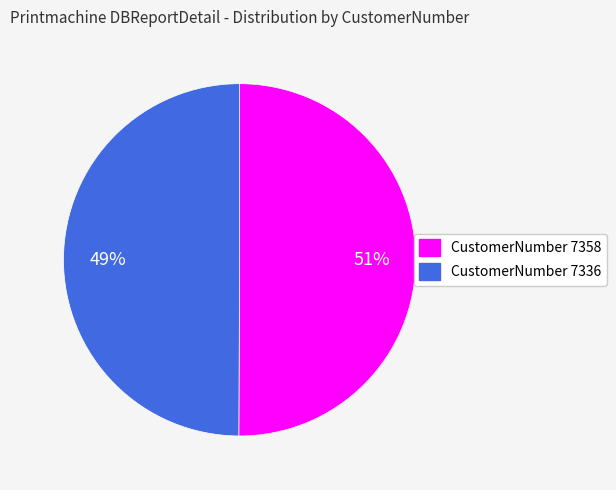

Which slice is the largest?

[15] KTZH (CustomerNumber 7358)